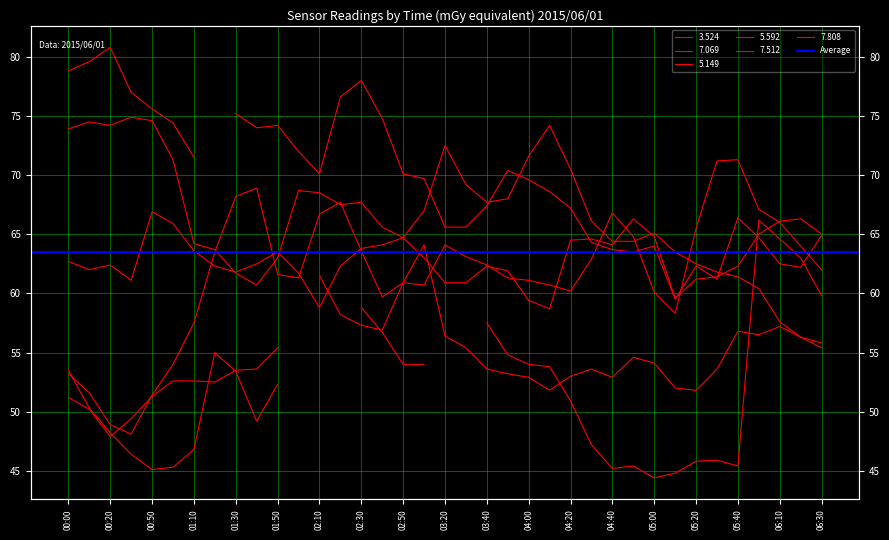

Where is the first local maximum for 5.149?

00:20